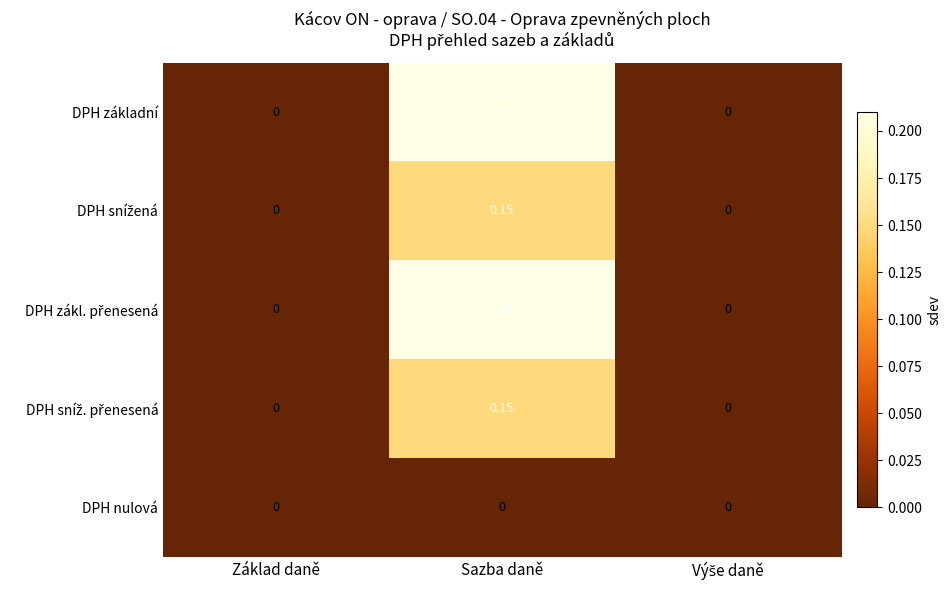

At which category is the sum across all series the highest?

Sazba daně